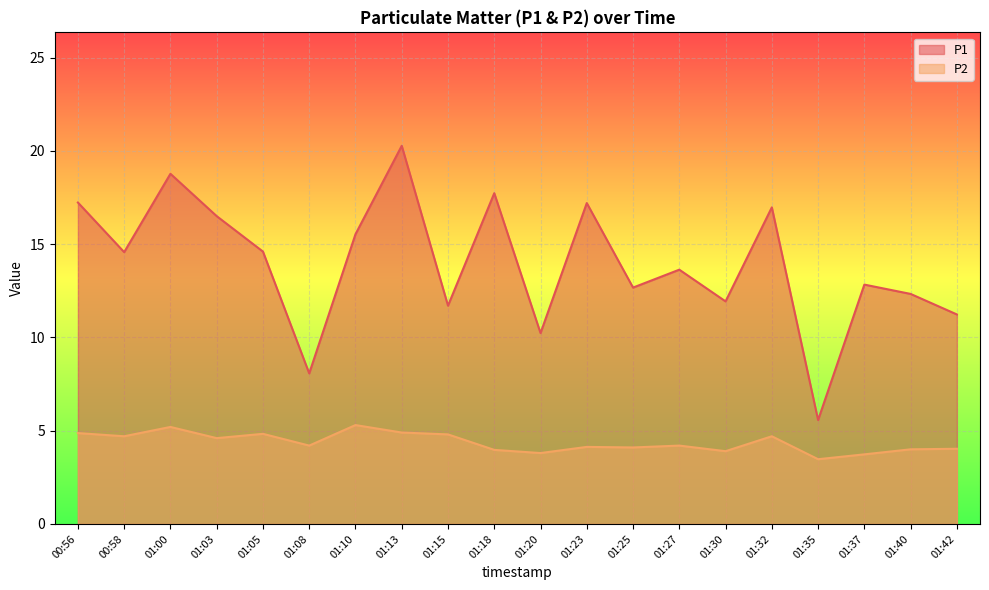

Where does the P2 series first go above 4?

00:56